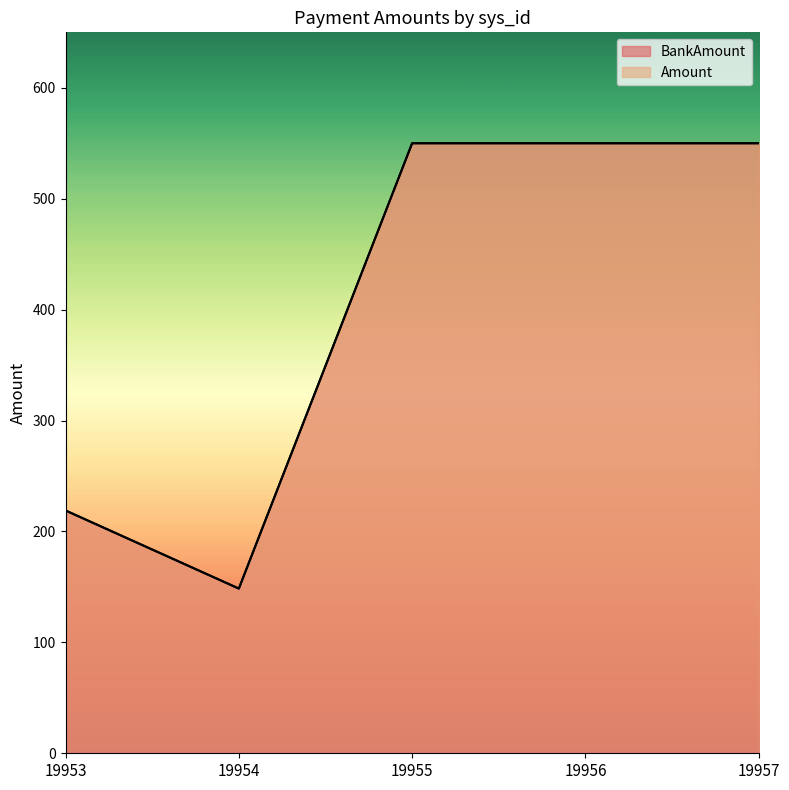

True or false: Amount and BankAmount intersect in this chart.

False